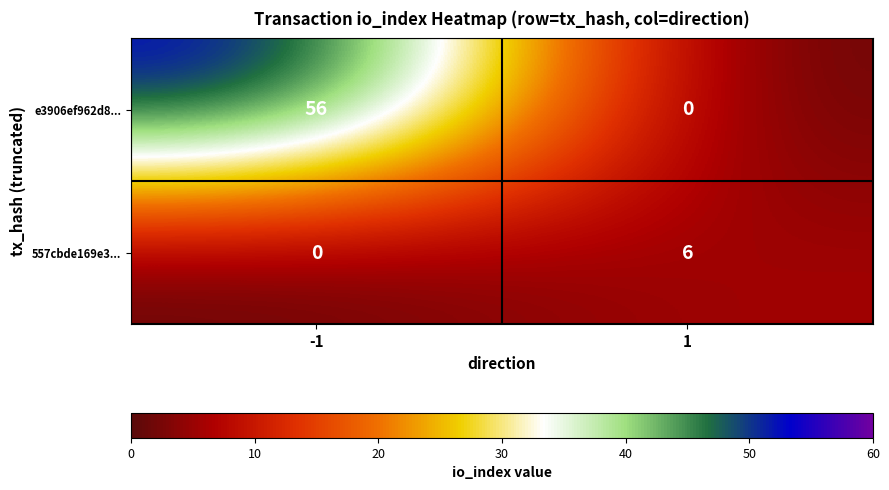

What is the sum of the 557cbde169e3... values at -1 and 1?

6